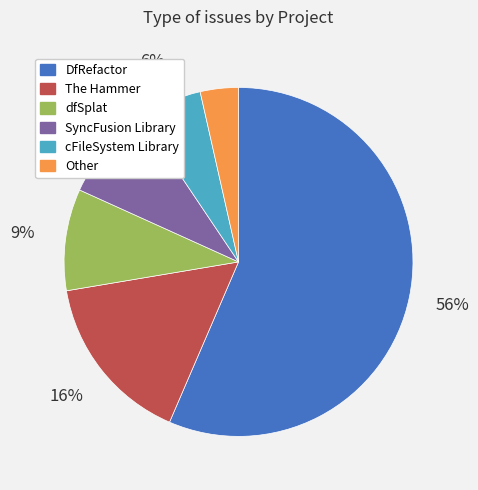

To the nearest percent, what is the combined percentage of SyncFusion Library and DfRefactor?

65%